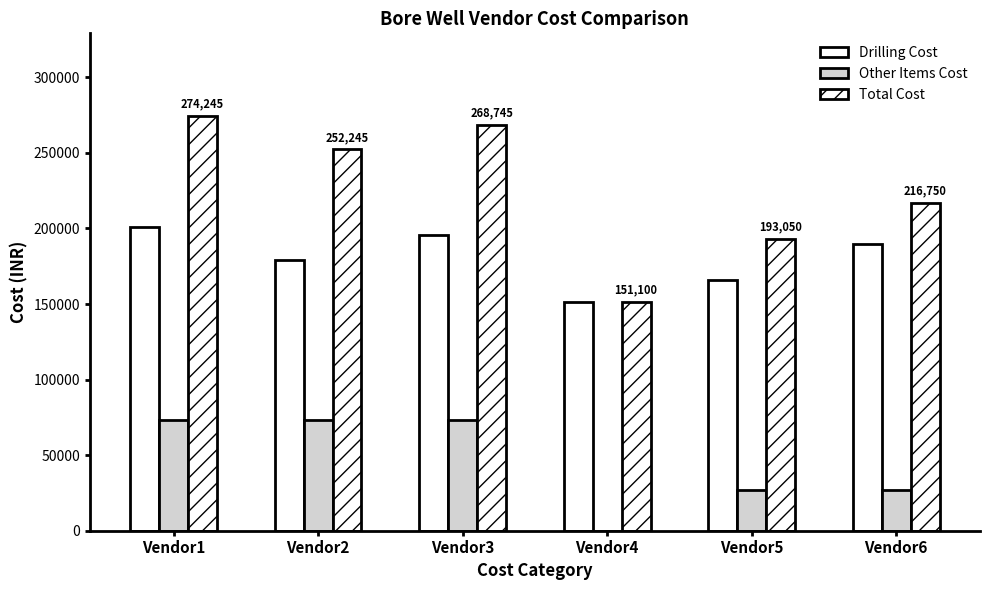

What is the difference between the highest and lowest values at Vendor2?

179000